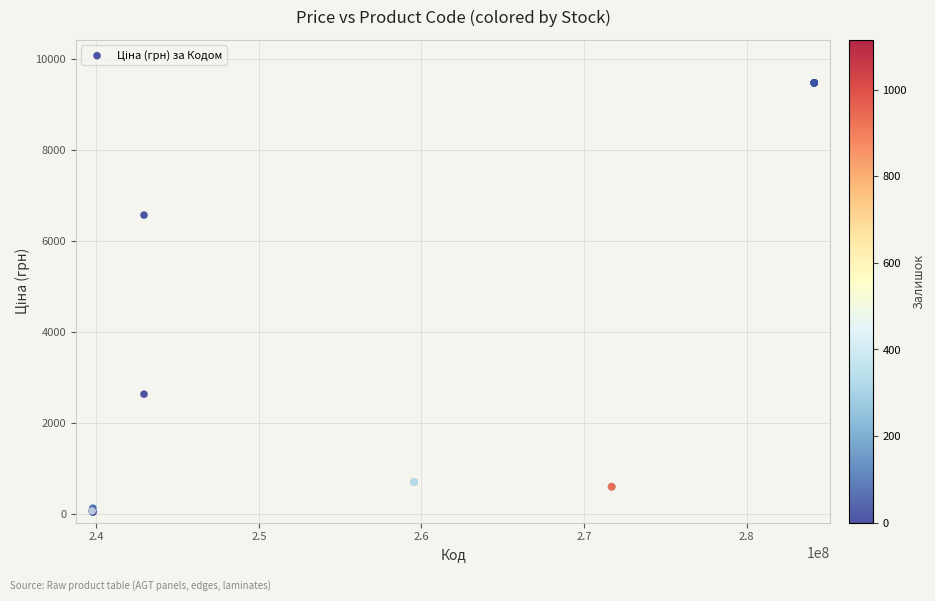

What Y value in the scatter plot is closest to 4756?

6568.8